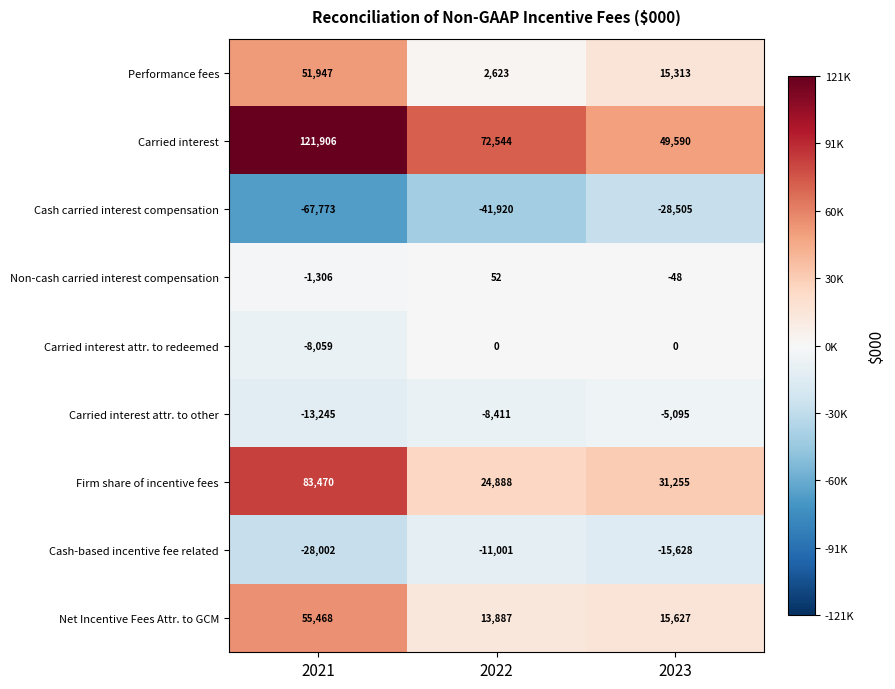

Which series has the largest total across all categories?

Carried interest